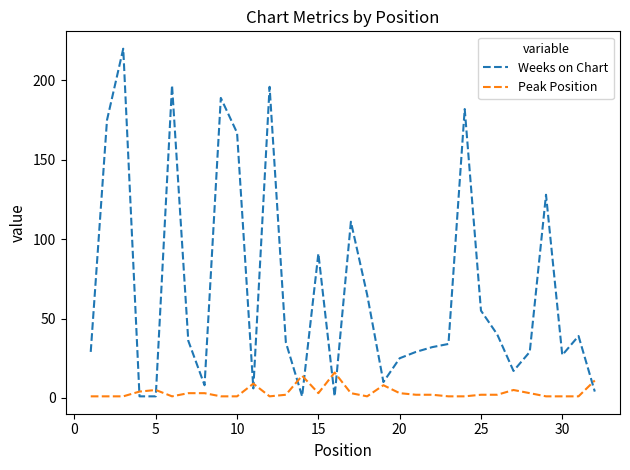

Which series has the largest range (max minus min)?

Weeks on Chart